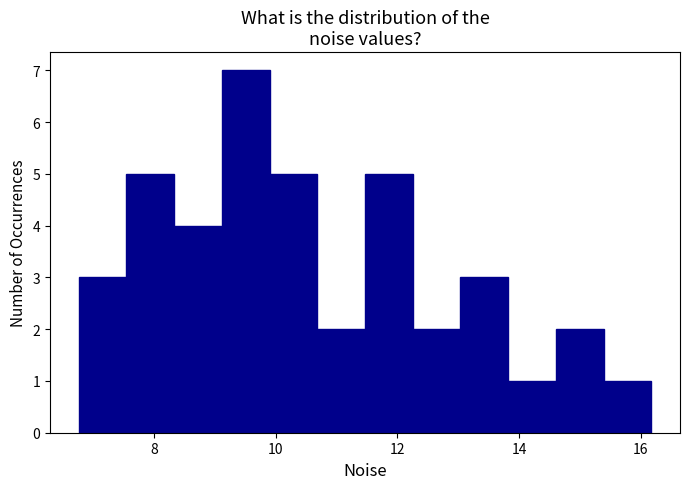

Read against the x-axis, roughly where is the centre of the tallest bar?

9.6